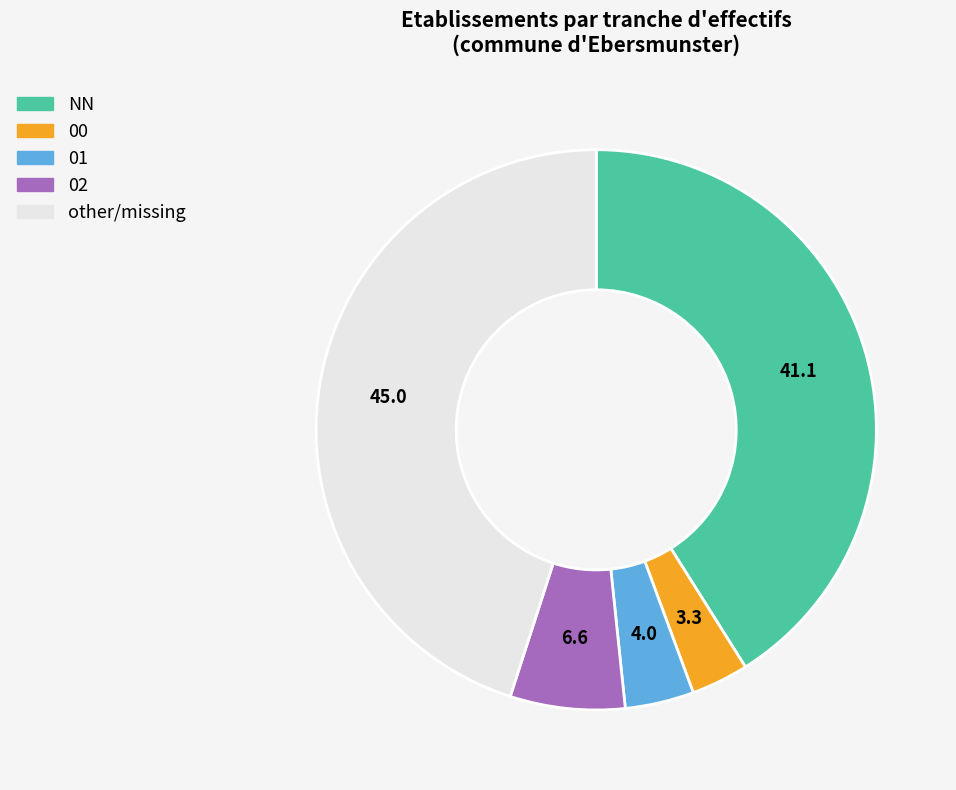

Is 02 the majority of the pie?

No